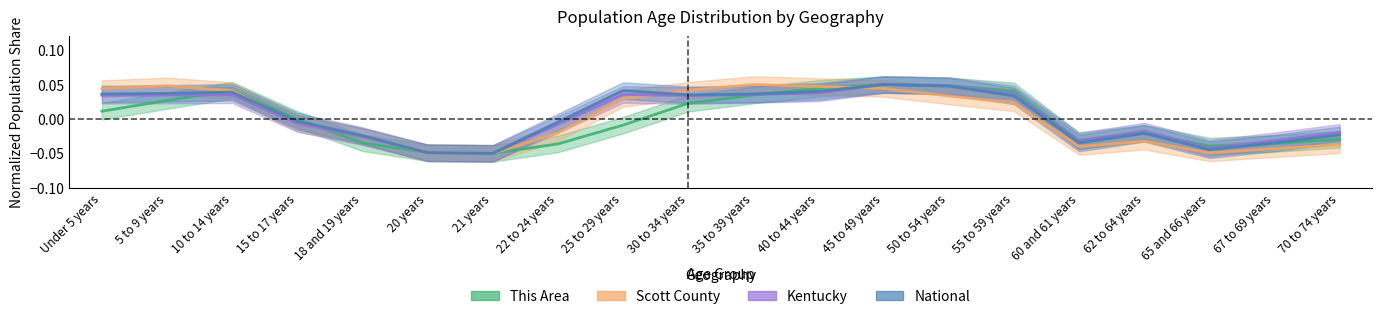

Reading left to right, what are all the values shown in this chart?

This Area: 0.0	0.0	0.0	-0.0	-0.0	-0.0	-0.1	-0.0	-0.0	0.0	0.0	0.0	0.1	0.0	0.0	-0.0	-0.0	-0.0	-0.0	-0.0
Scott County: 0.0	0.0	0.0	-0.0	-0.0	-0.0	-0.1	-0.0	0.0	0.0	0.1	0.0	0.0	0.0	0.0	-0.0	-0.0	-0.0	-0.0	-0.0
Kentucky: 0.0	0.0	0.0	-0.0	-0.0	-0.0	-0.1	-0.0	0.0	0.0	0.0	0.0	0.1	0.0	0.0	-0.0	-0.0	-0.0	-0.0	-0.0
National: 0.0	0.0	0.0	-0.0	-0.0	-0.0	-0.1	-0.0	0.0	0.0	0.0	0.0	0.1	0.0	0.0	-0.0	-0.0	-0.0	-0.0	-0.0